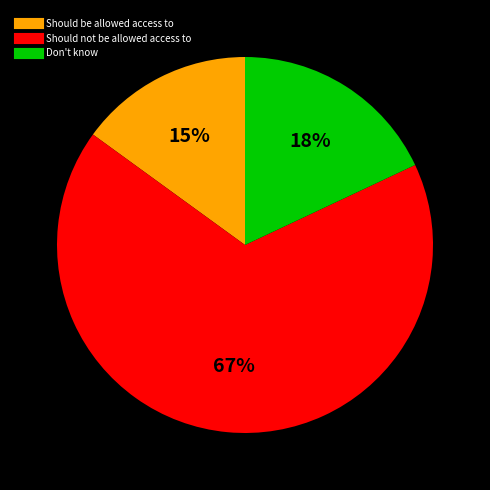

What is the smallest slice in the pie chart?

Should be allowed access to